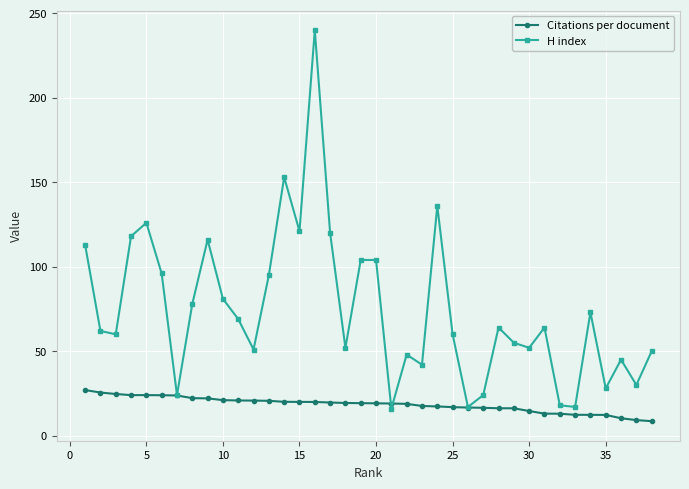

List the series in order of their overall mean, lowest first.

Citations per document, H index